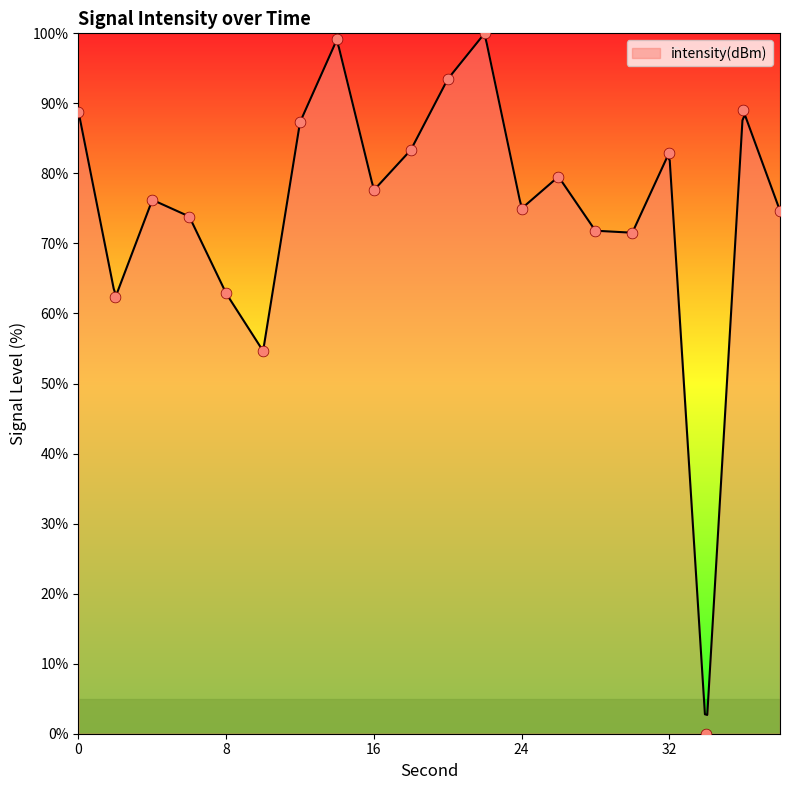

What is the change in value from 34 to 38?

+74.7